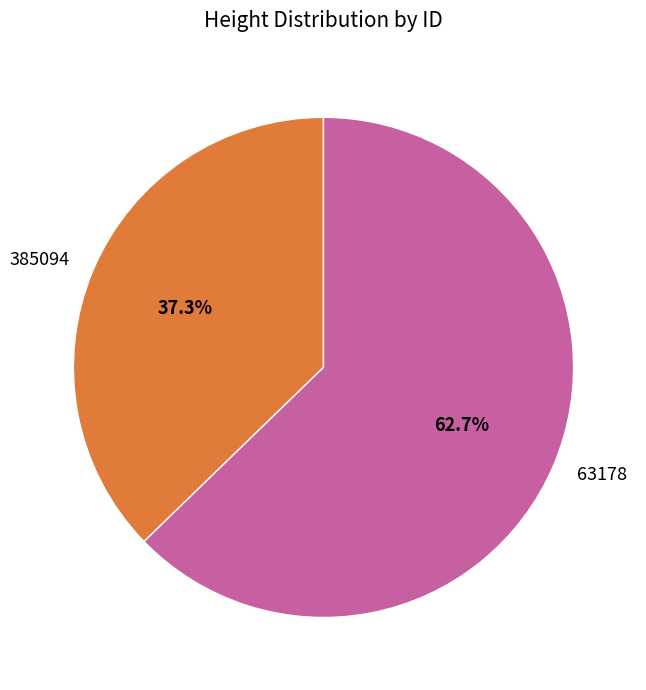

Which category has the biggest portion of the pie?

63178